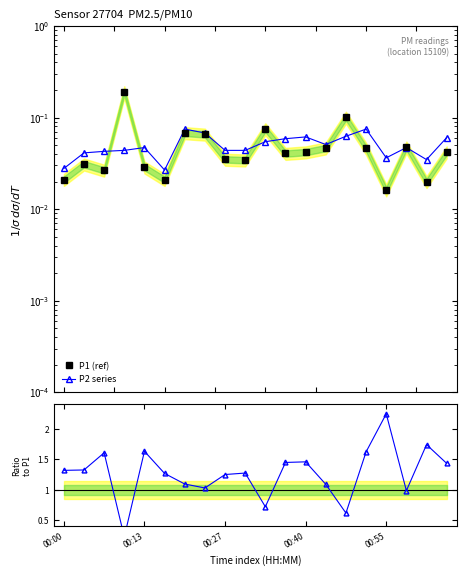

How many categories are shown in the chart?

20